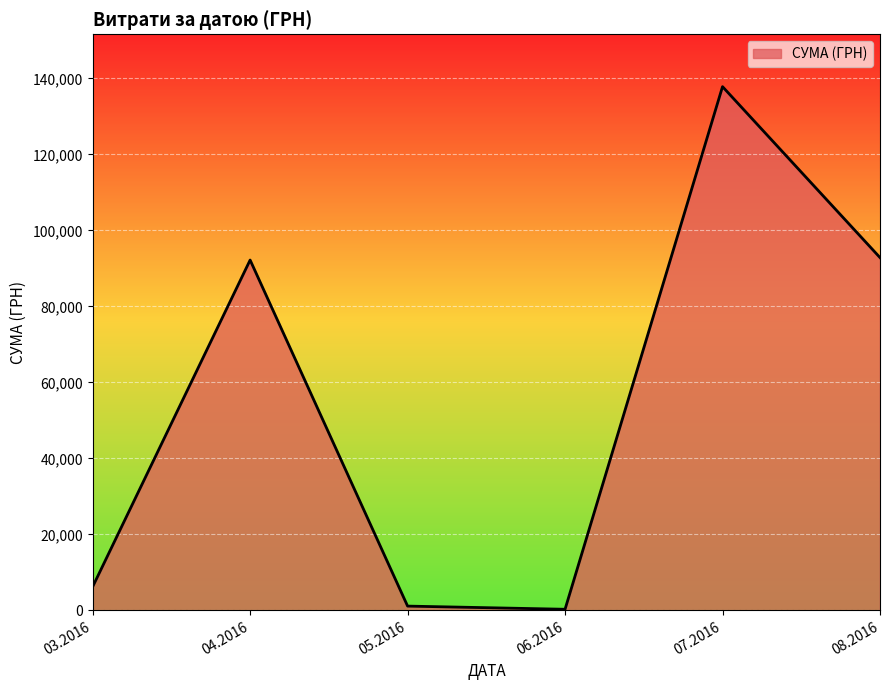

Reading left to right, what are all the values shown in this chart?

6218.4	92212.2	1134.2	300.0	137843.0	92856.7